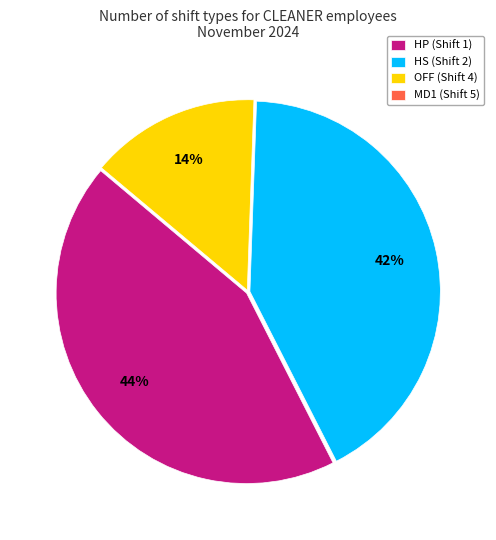

Combined, do OFF (Shift 4) and HS (Shift 2) account for over 50%?

Yes